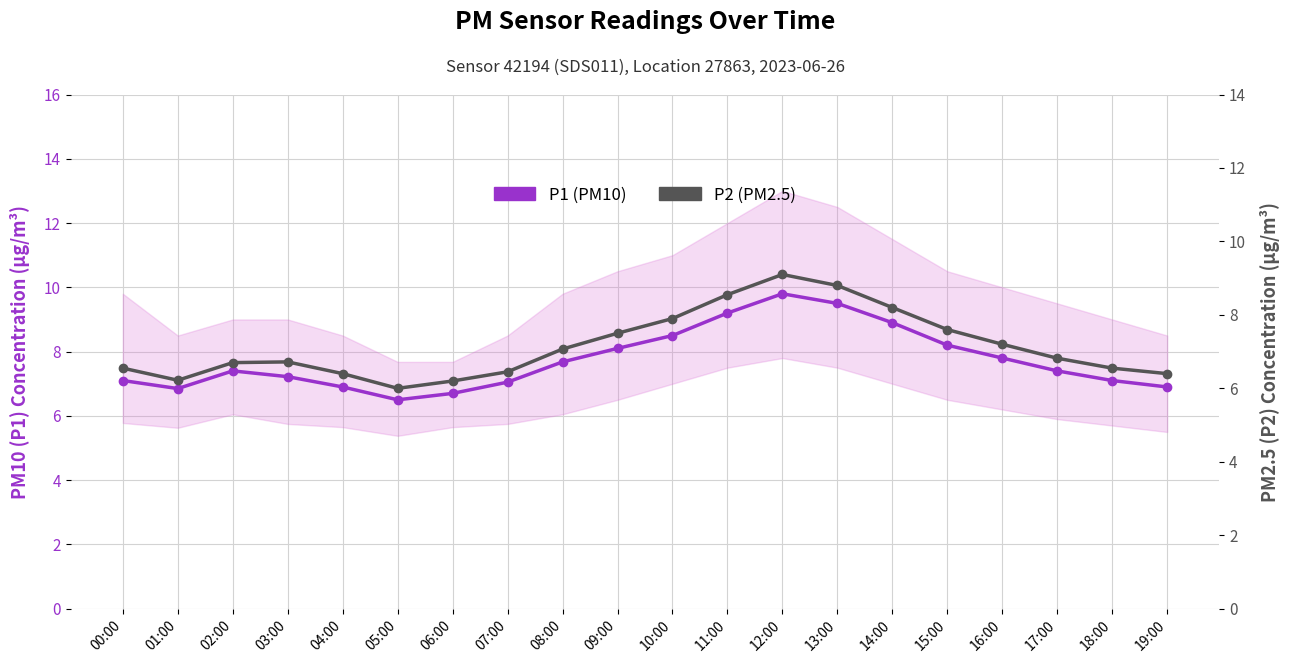

What is the sum of the P1 (PM10) values at 05:00 and 02:00?

13.9